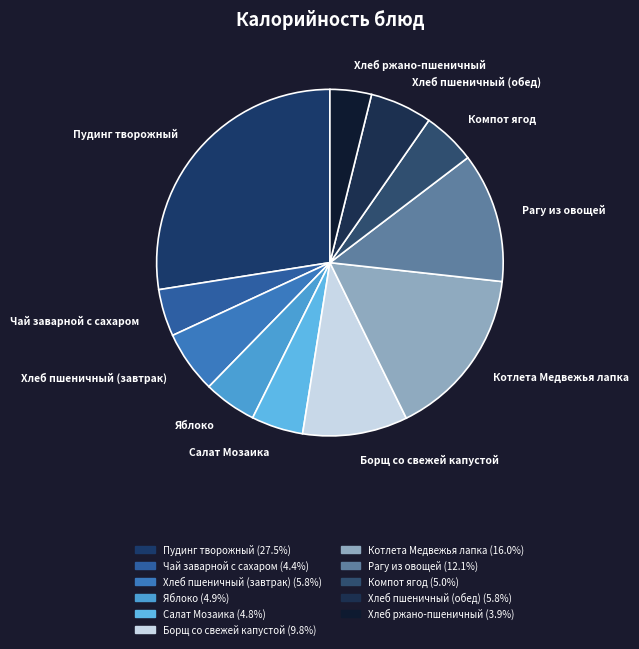

Approximately how many times larger is the value at Хлеб пшеничный (обед) compared to Борщ со свежей капустой?

0.6